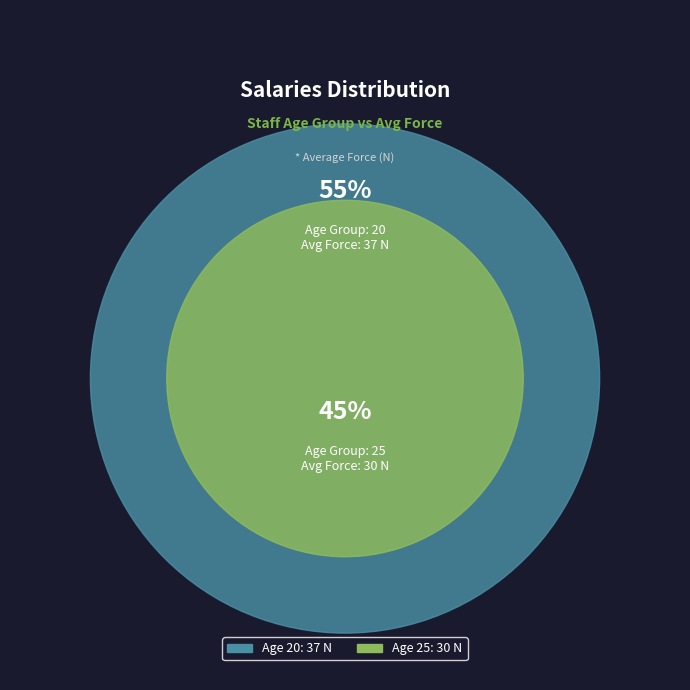

The 20 slice represents 69% of the pie. True or false?

False